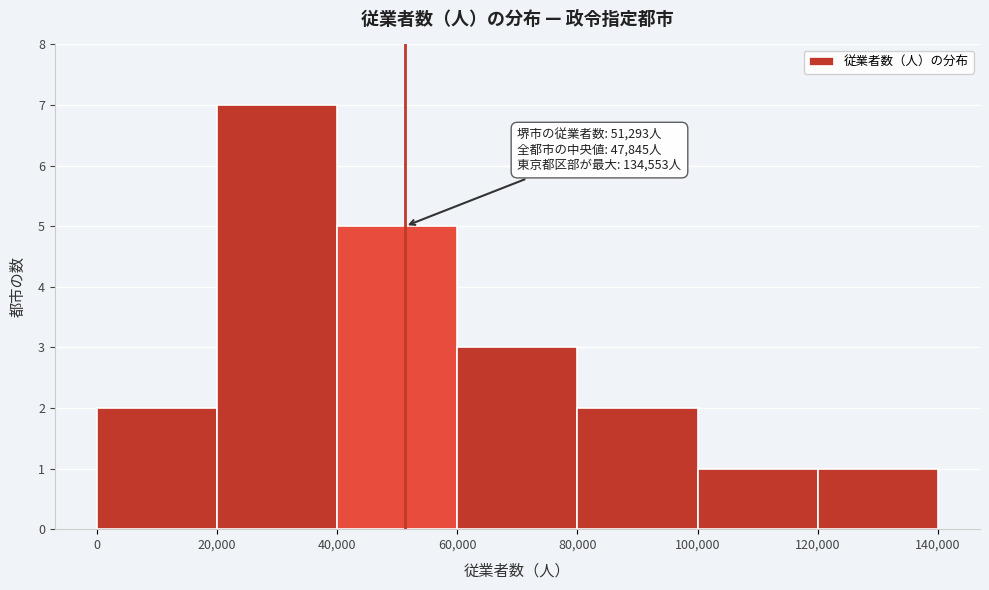

Over which range of the x-axis is the bar tallest?

20,000 to 40,000